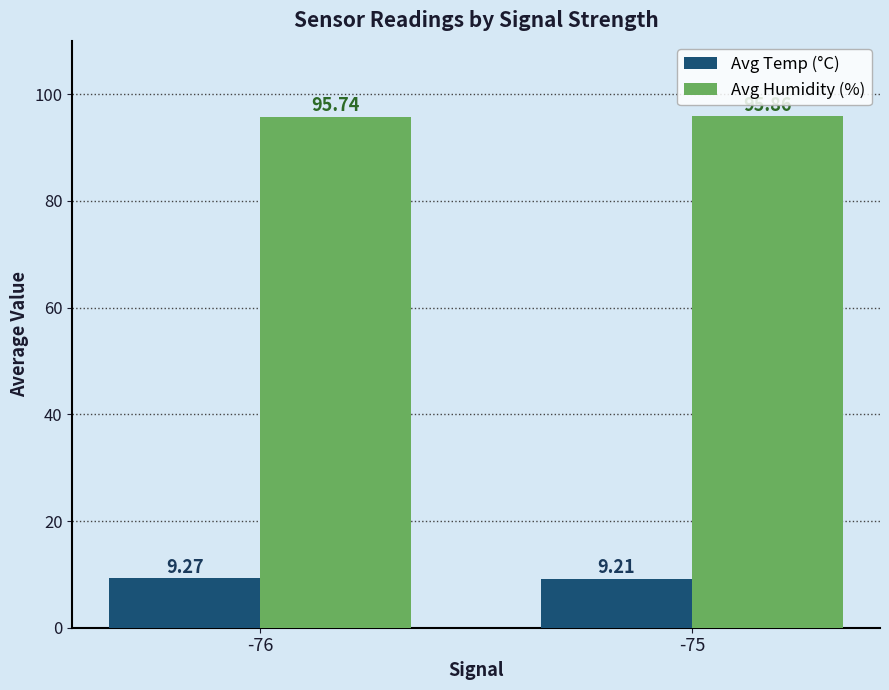

Is the value of Avg Temp (°C) at -76 greater than the value of Avg Humidity (%) at -76?

No